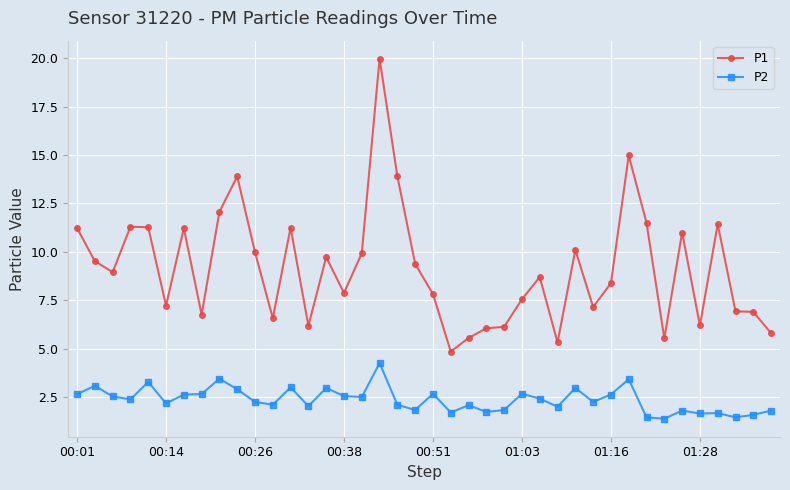

What is the value of the P2 point at the 7th from the left?

2.6